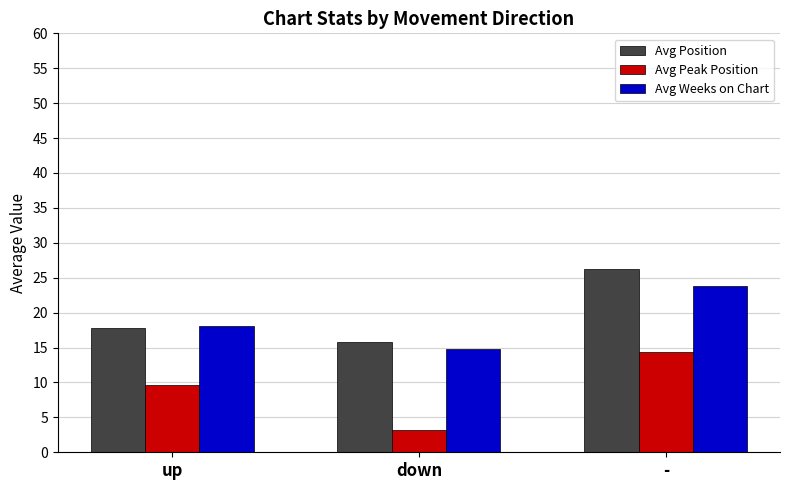

How many bars are there in total?

9